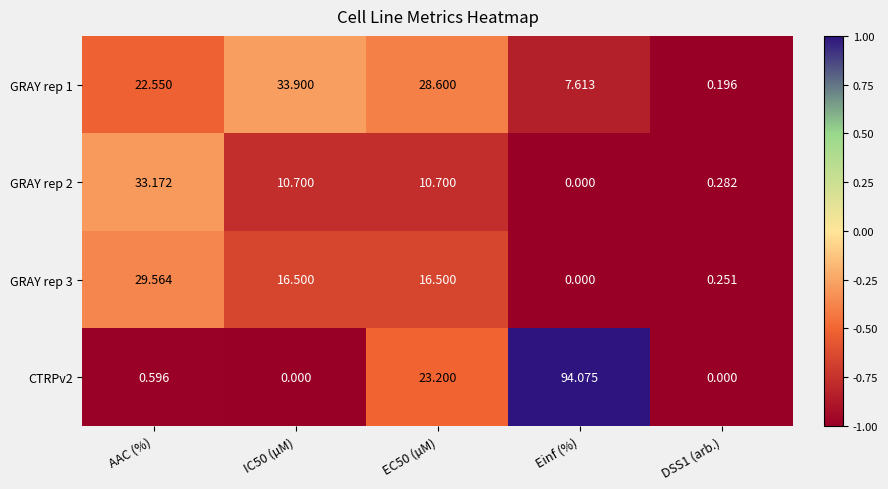

List the series in order of their peak value, lowest first.

GRAY rep 3, GRAY rep 2, GRAY rep 1, CTRPv2